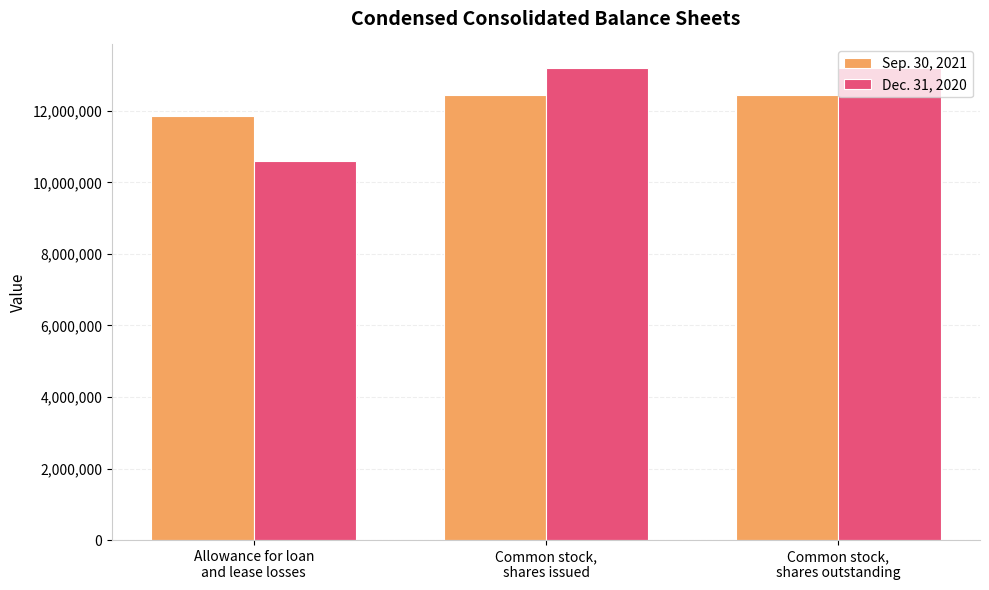

What is the value of the Sep. 30, 2021 bar at the 2nd from the left?

12432184